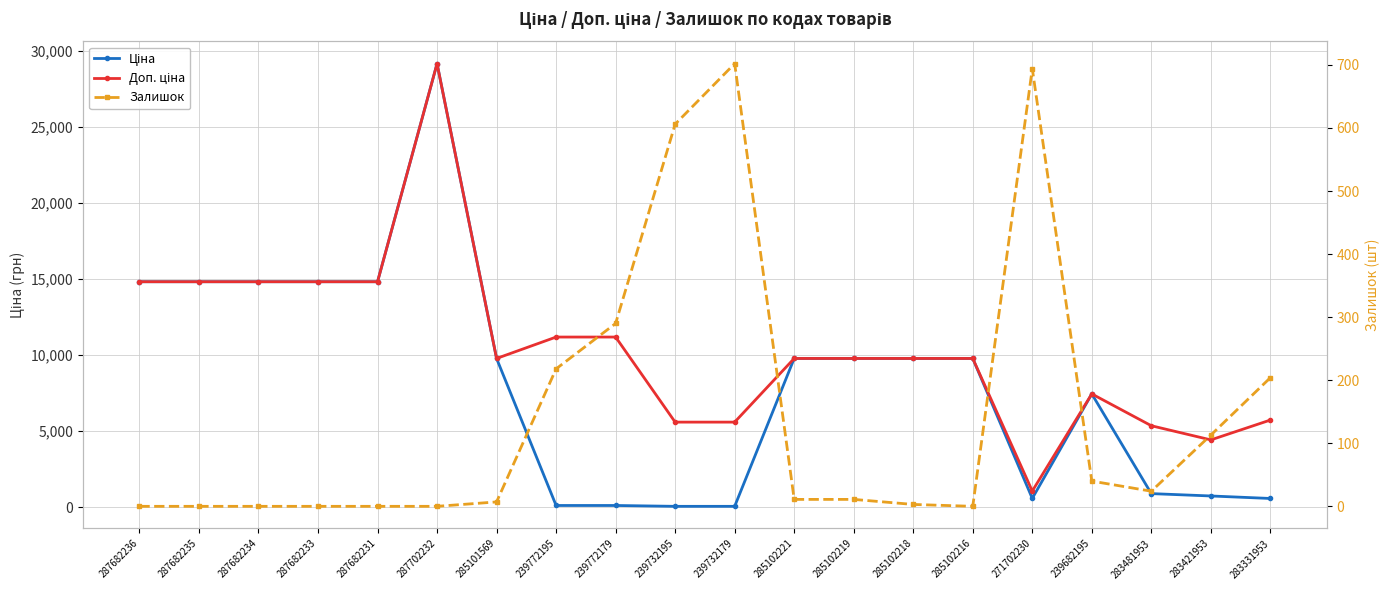

List the labels in order of Доп. ціна value, smallest first.

271702230, 283421953, 283481953, 239732195, 239732179, 283331953, 239682195, 285101569, 285102221, 285102219, 285102218, 285102216, 239772195, 239772179, 287682236, 287682235, 287682234, 287682233, 287682231, 287702232